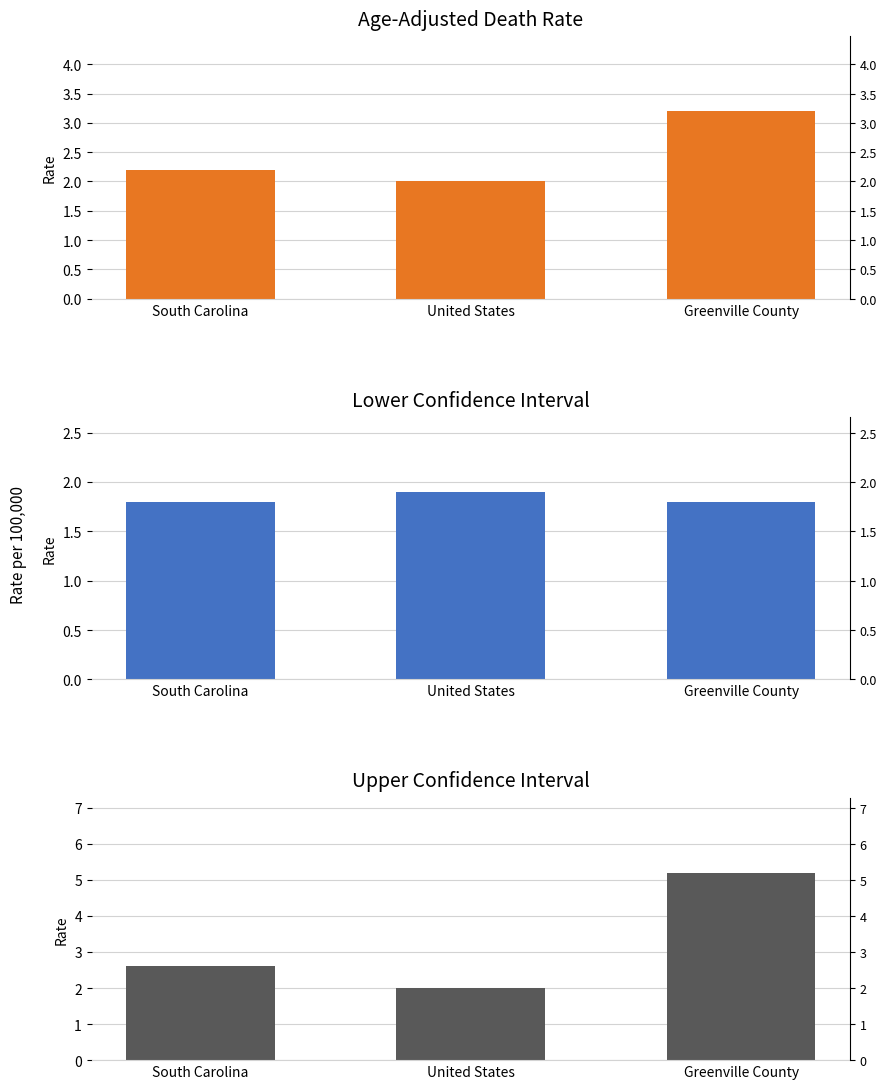

How many data points in Age-Adjusted Death Rate are above 2?

2